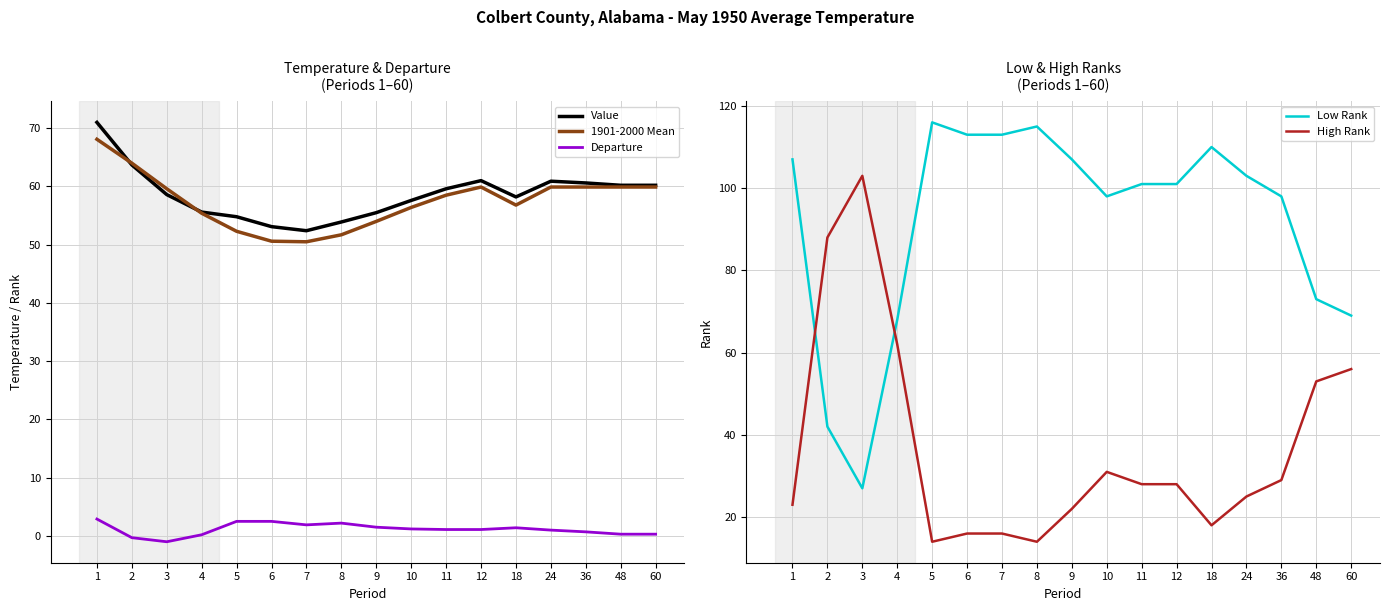

Reading left to right, extract all data points from this chart.

Value: 71.0	63.7	58.6	55.6	54.8	53.1	52.4	53.9	55.5	57.6	59.6	61.0	58.2	60.9	60.6	60.2	60.2
1901-2000 Mean: 68.1	64.0	59.6	55.4	52.3	50.6	50.5	51.7	54.0	56.4	58.5	59.9	56.8	59.9	59.9	59.9	59.9
Departure: 2.9	-0.3	-1.0	0.2	2.5	2.5	1.9	2.2	1.5	1.2	1.1	1.1	1.4	1.0	0.7	0.3	0.3
Low Rank: 107.0	42.0	27.0	68.0	116.0	113.0	113.0	115.0	107.0	98.0	101.0	101.0	110.0	103.0	98.0	73.0	69.0
High Rank: 23.0	88.0	103.0	62.0	14.0	16.0	16.0	14.0	22.0	31.0	28.0	28.0	18.0	25.0	29.0	53.0	56.0